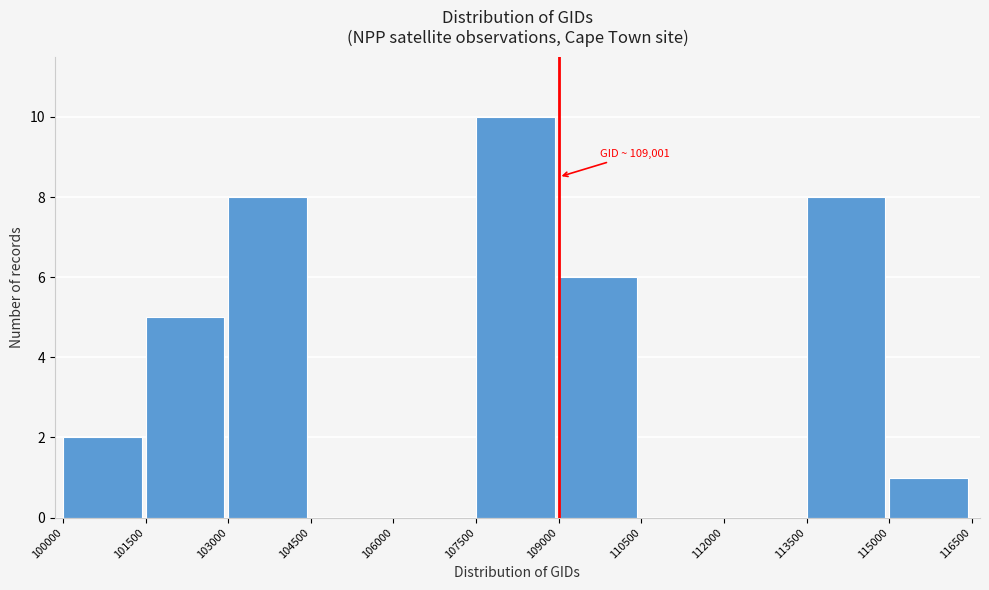

Which range on the x-axis has the tallest bar?

107500 to 109000